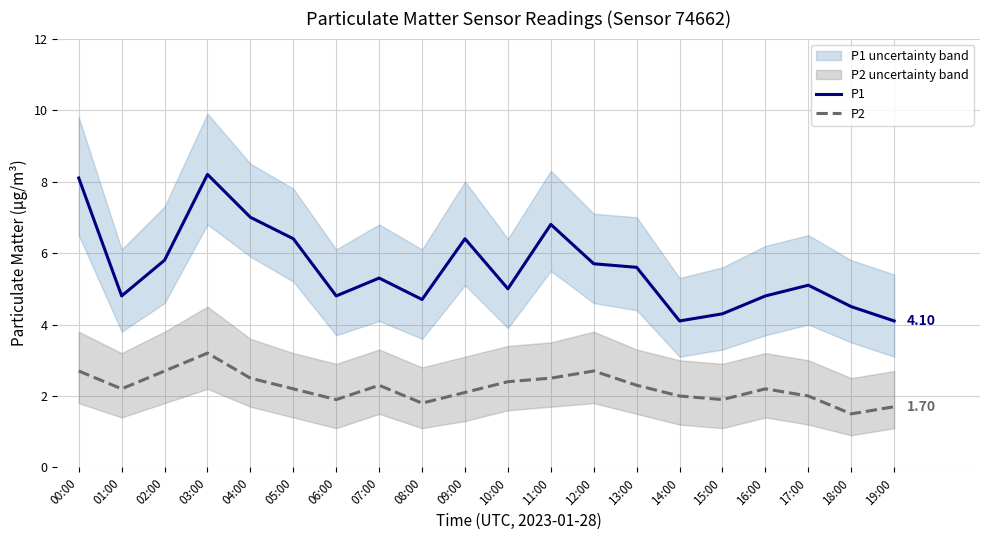

Where is the first local maximum for P2?

03:00